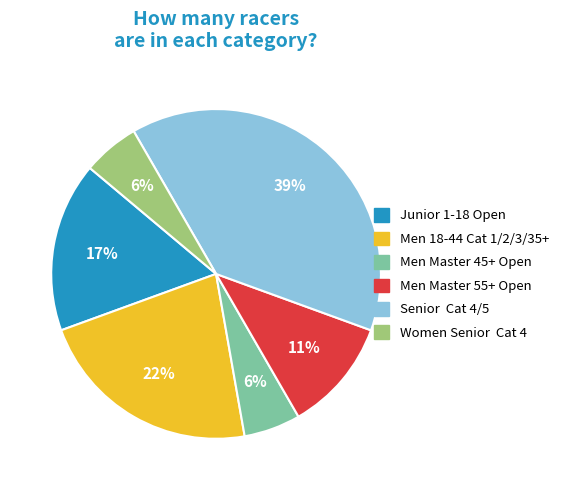

The Men 18-44 Cat 1/2/3/35+ slice represents 9% of the pie. True or false?

False